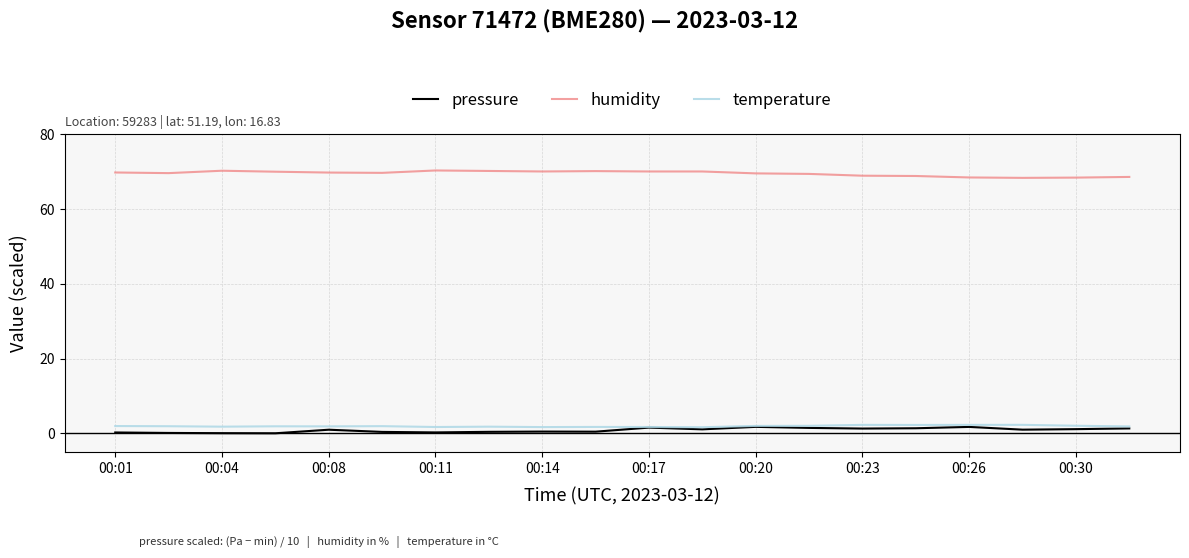

Which series has the largest total across all categories?

humidity